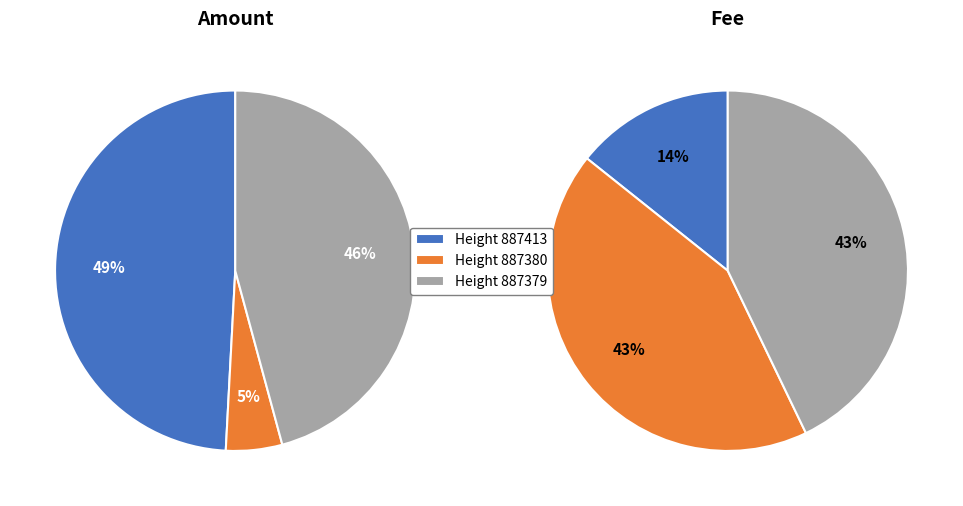

Which category has the smallest portion of the pie?

887413